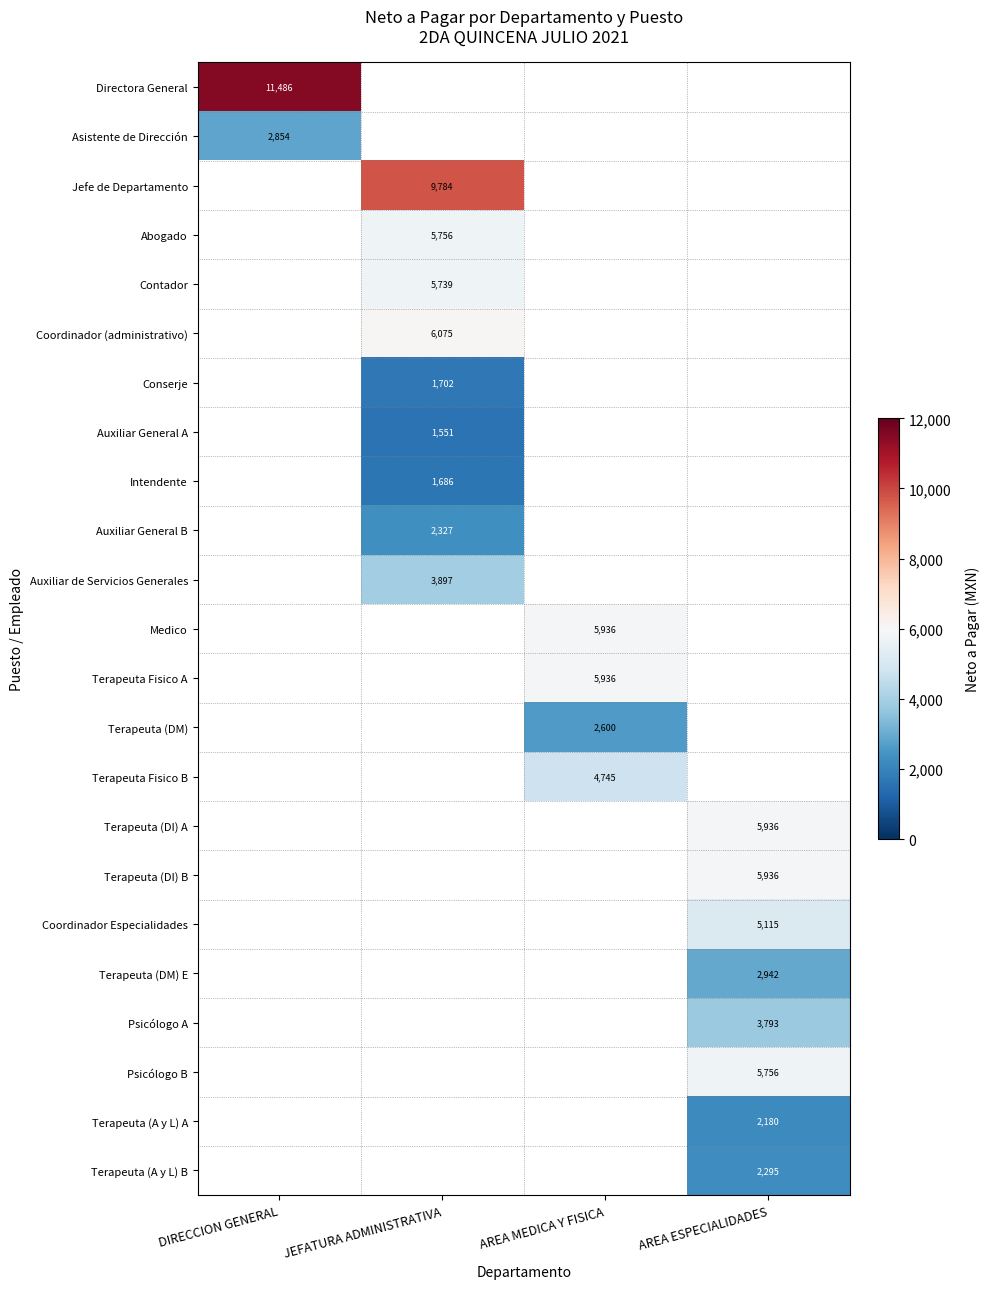

Between AREA MEDICA Y FISICA and AREA ESPECIALIDADES, which is larger?

AREA ESPECIALIDADES